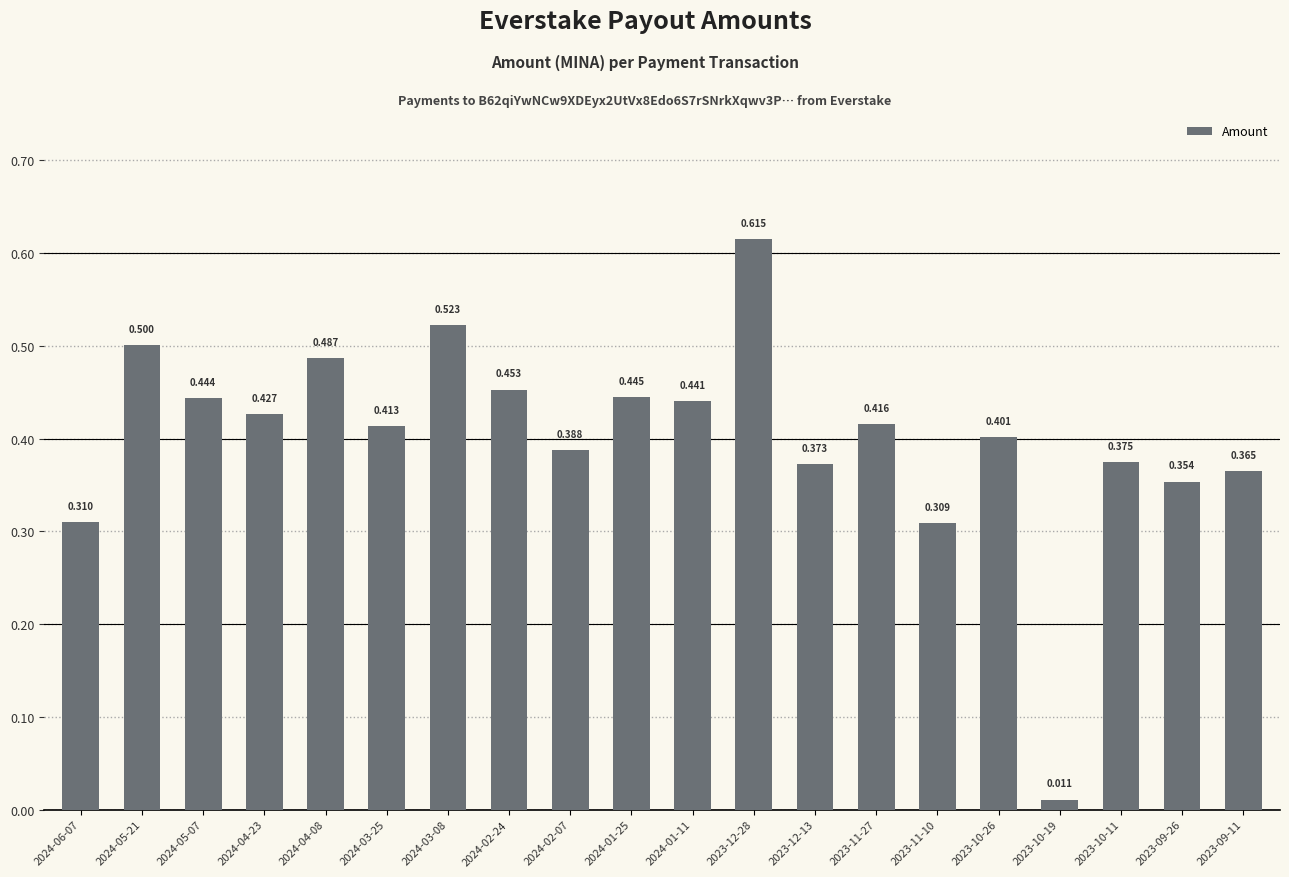

What is the greatest value displayed?

0.6